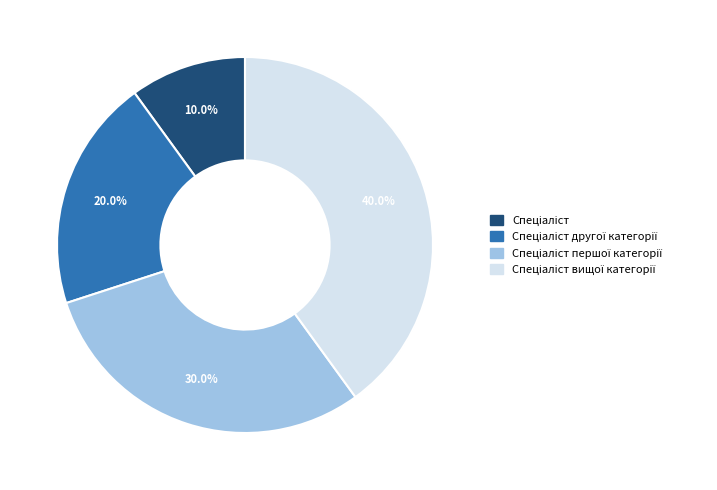

Is there a majority slice in this chart?

No